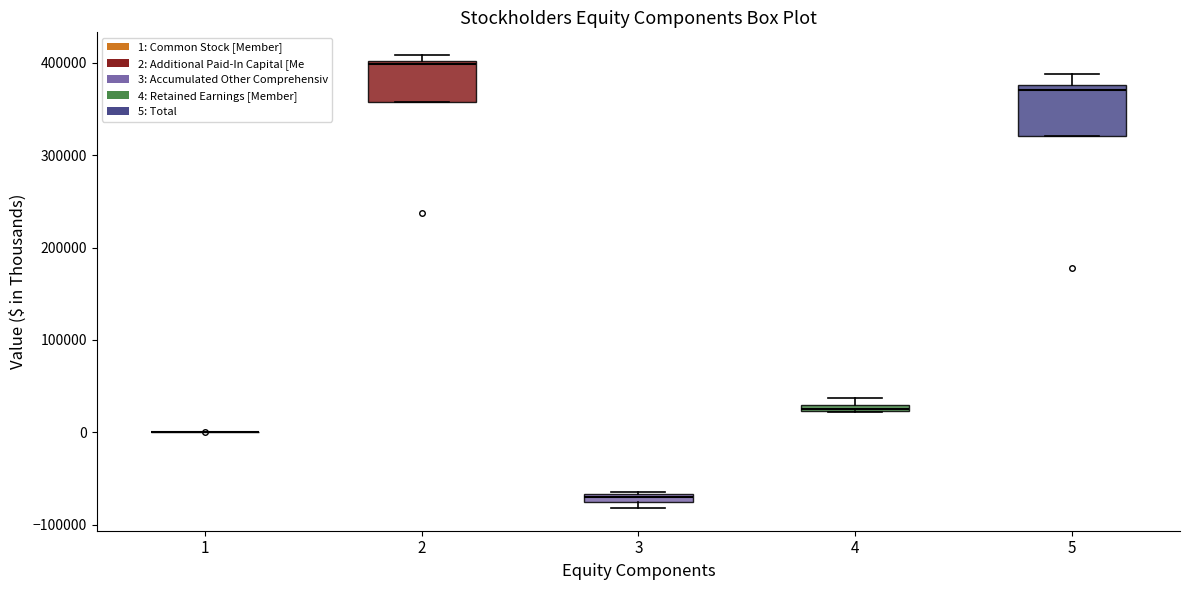

Which box is the tallest, from its lower edge to its upper edge?

5